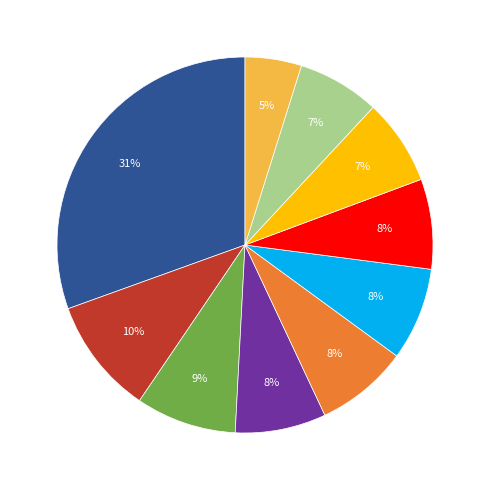

Is there a majority slice in this chart?

No